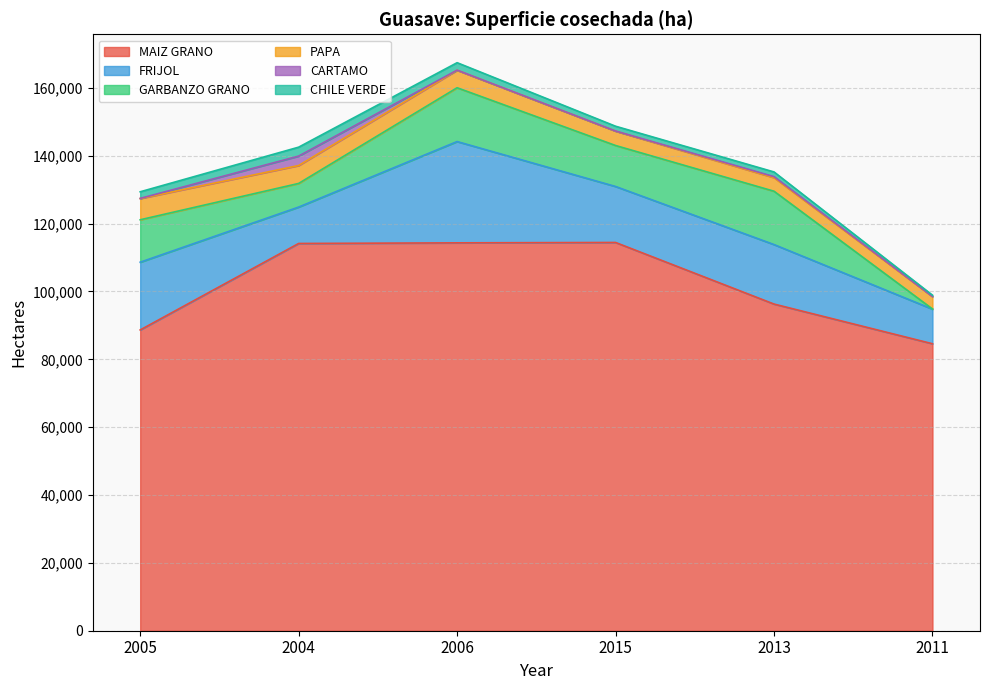

How many values in the FRIJOL series are below 17539?

3